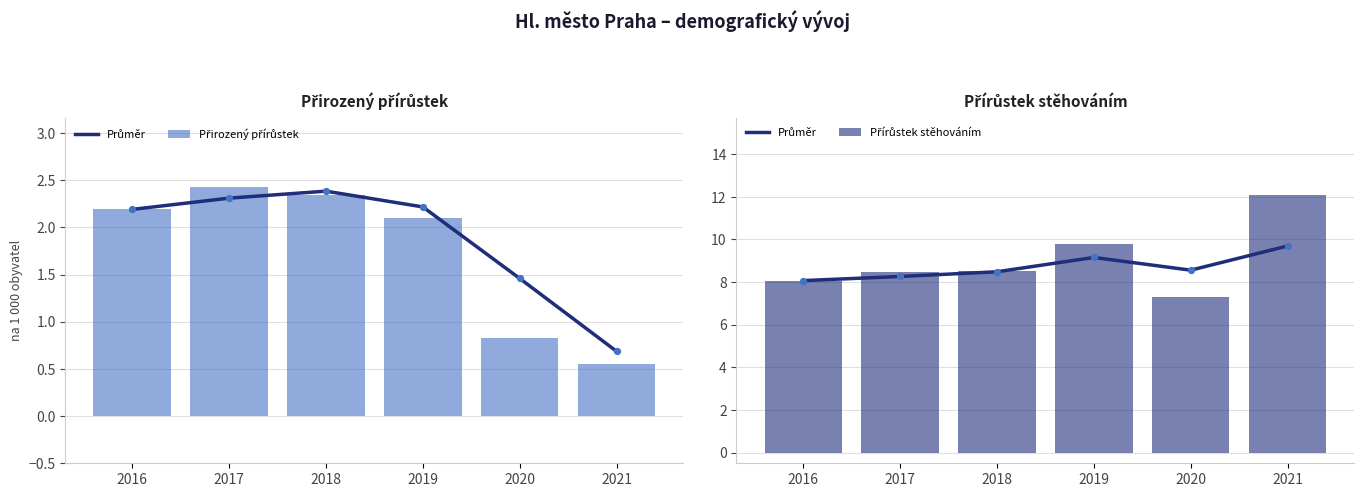

Is the value of Přírůstek stěhováním at 2019 greater than the value of Průměr at 2016?

Yes